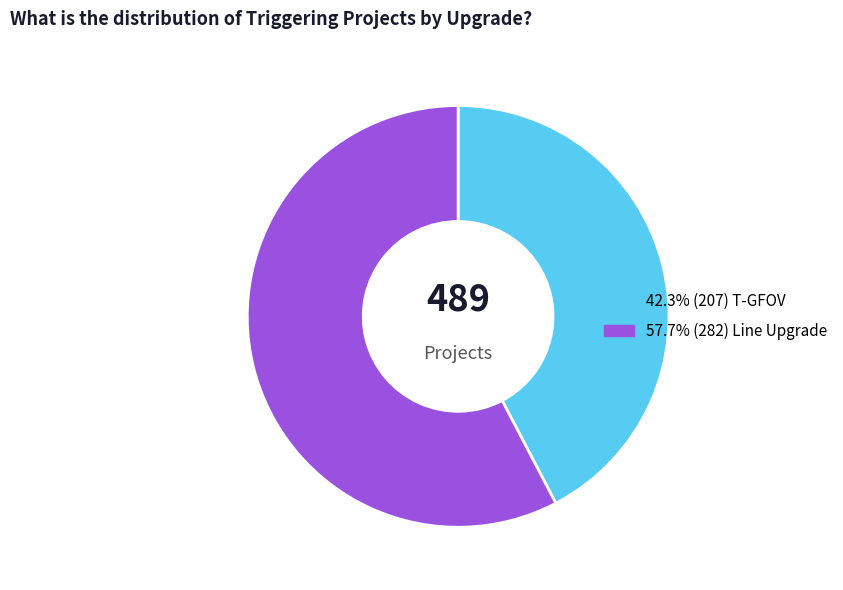

Does any single category account for the majority?

Yes